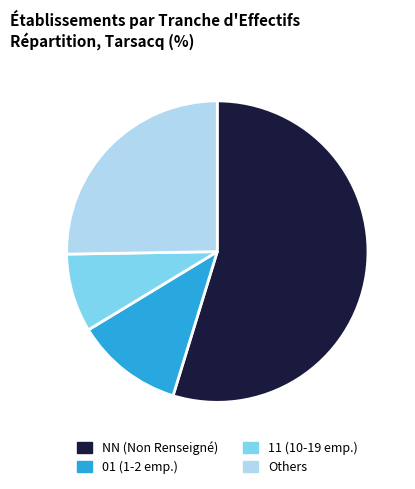

Is there any slice that represents more than half of the pie?

Yes